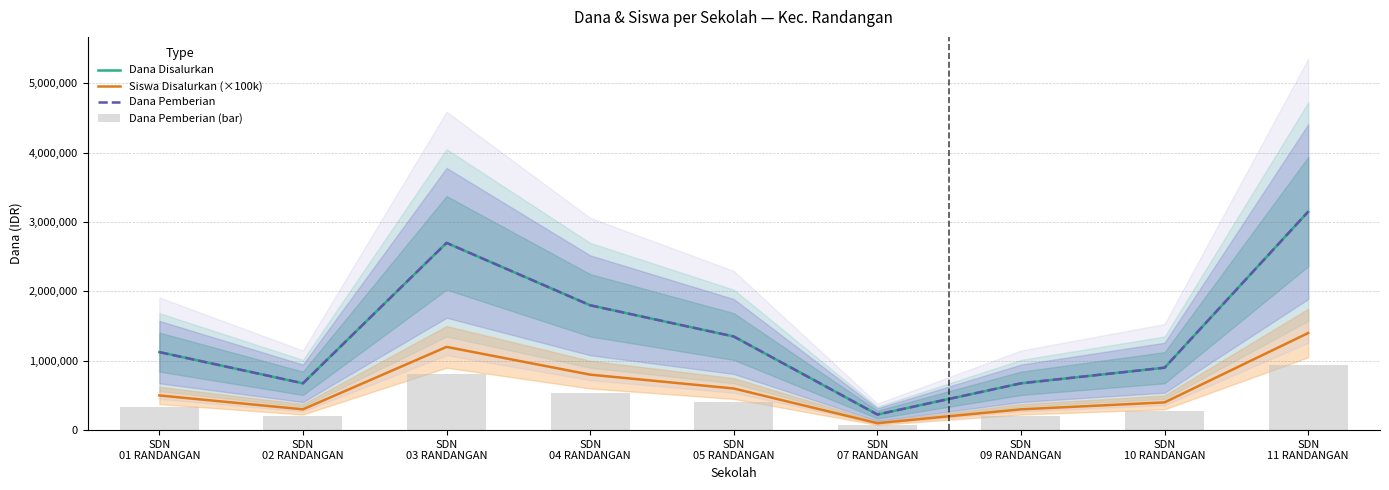

At which label does Dana Pemberian reach its peak?

SDN
11 RANDANGAN